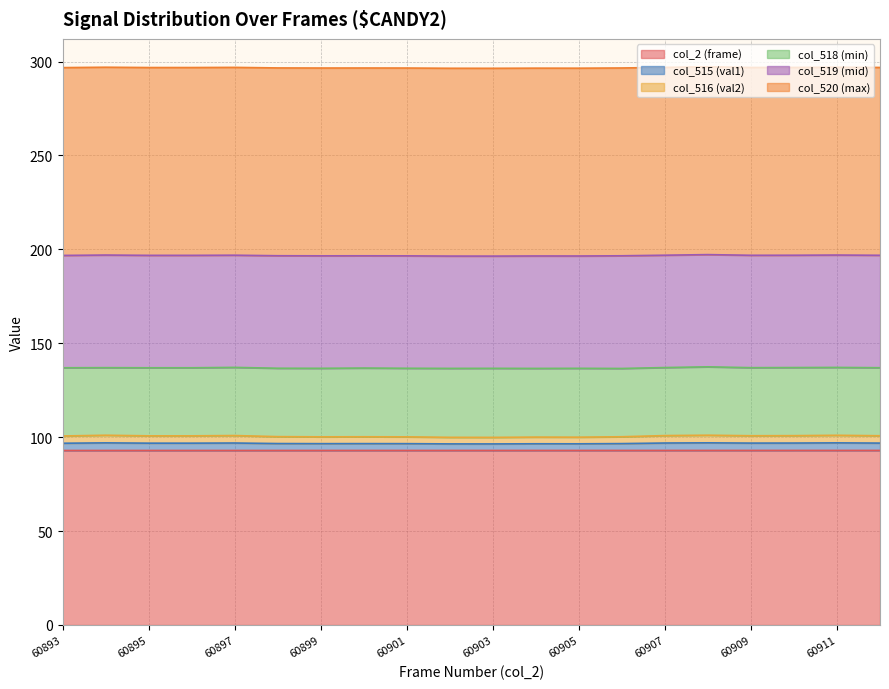

Which series has the widest spread of values?

col_515 (val1)